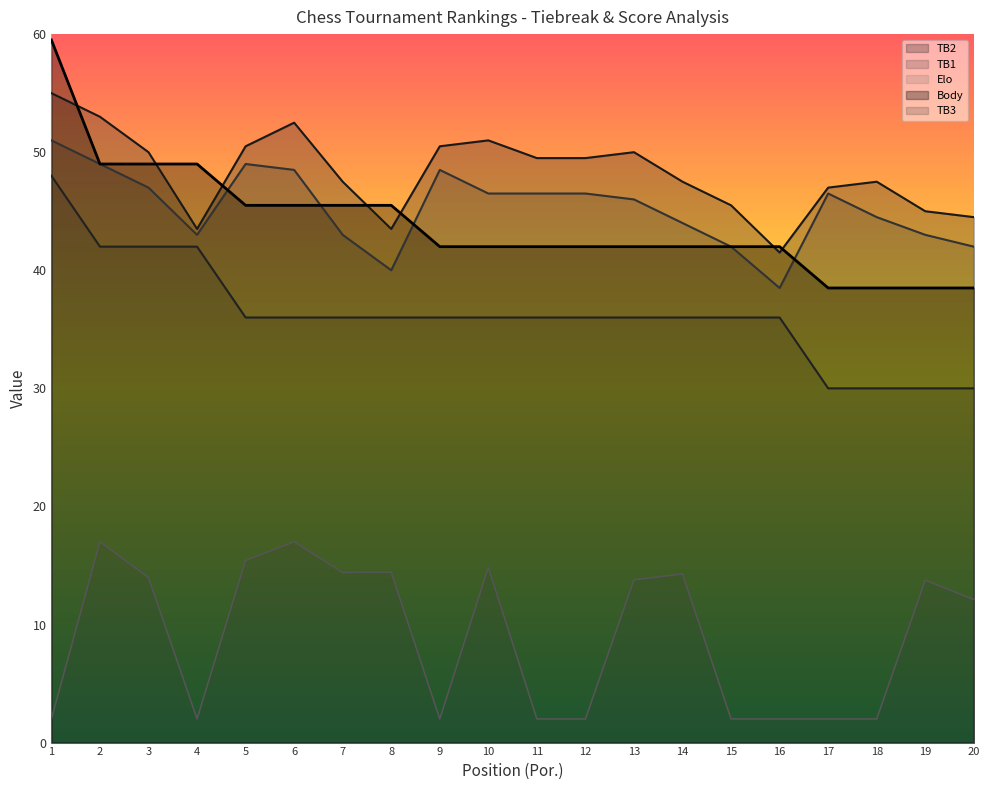

Where does the TB2 series first go above 49?

1